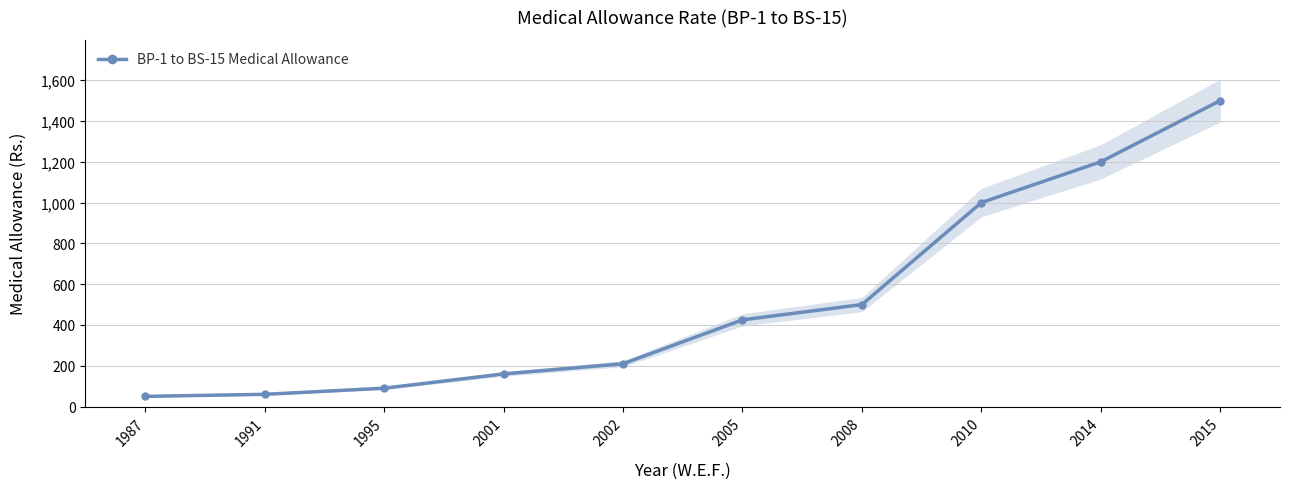

True or false: the data shows 500 at 2008.

True